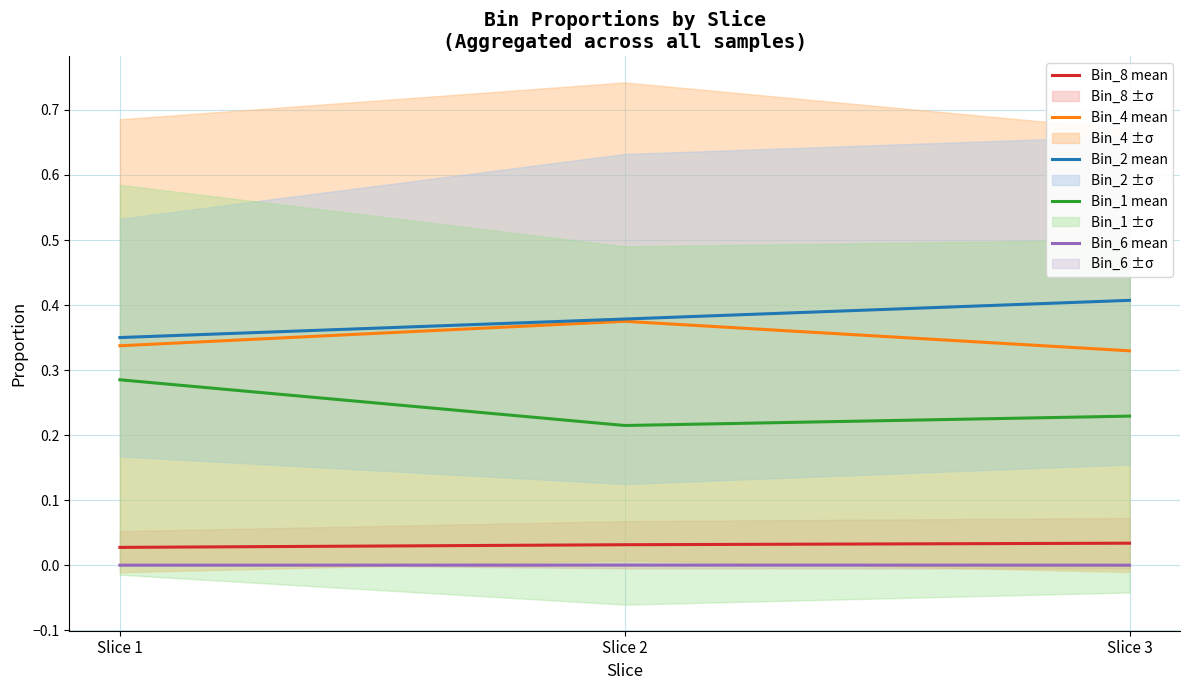

Reading left to right, transcribe all the data shown in this chart.

Bin_8 mean: Slice 1=0.0	Slice 2=0.0	Slice 3=0.0
Bin_4 mean: Slice 1=0.3	Slice 2=0.4	Slice 3=0.3
Bin_2 mean: Slice 1=0.4	Slice 2=0.4	Slice 3=0.4
Bin_1 mean: Slice 1=0.3	Slice 2=0.2	Slice 3=0.2
Bin_6 mean: Slice 1=0.0	Slice 2=0.0	Slice 3=0.0